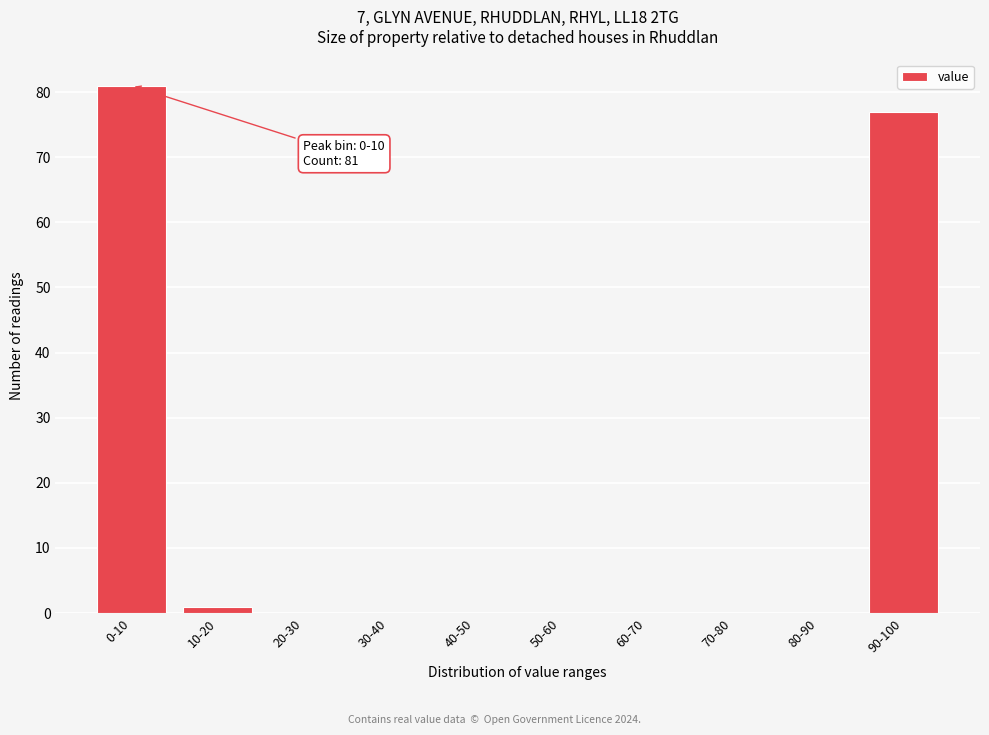

Reading right to left, extract all data points from this chart.

90-100=77	80-90=0	70-80=0	60-70=0	50-60=0	40-50=0	30-40=0	20-30=0	10-20=1	0-10=81